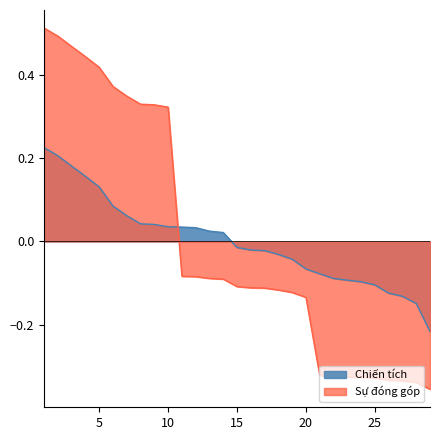

What is the minimum value for Sự đóng góp?

-0.4